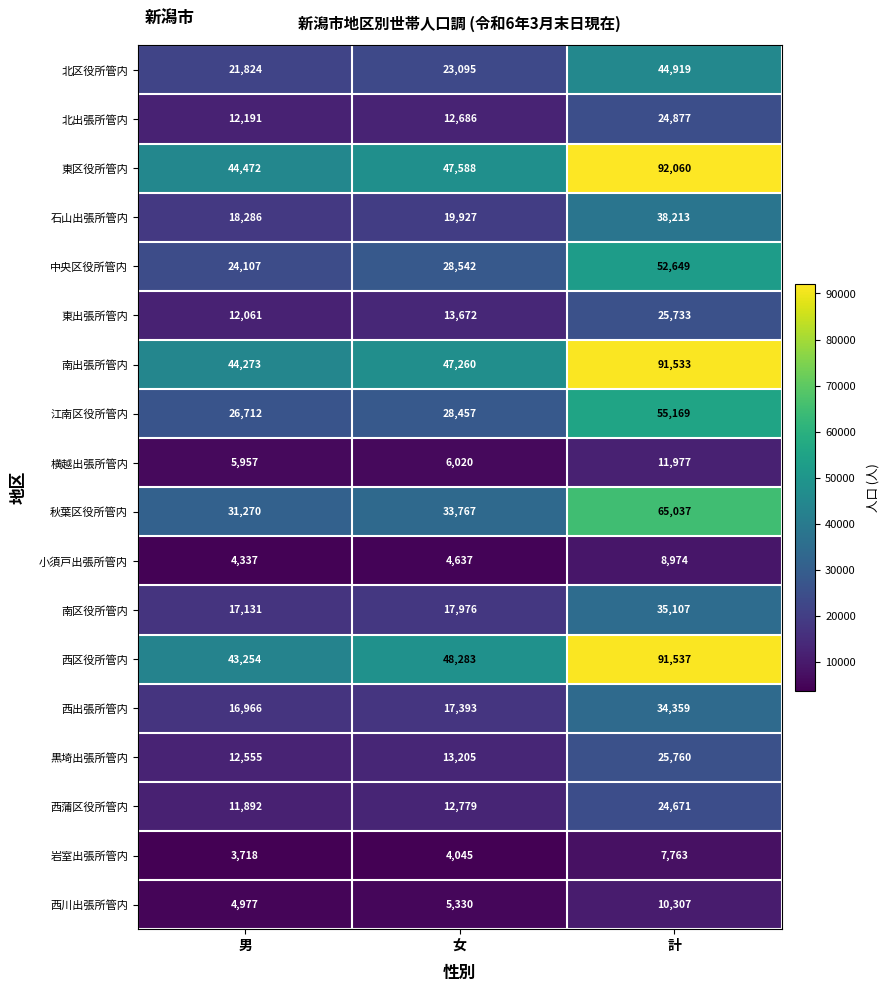

Which series has the largest total across all categories?

東区役所管内